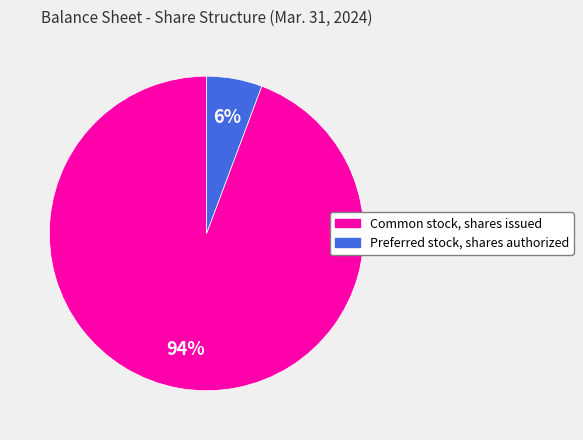

Between Preferred stock, shares authorized and Common stock, shares issued, which is larger?

Common stock, shares issued